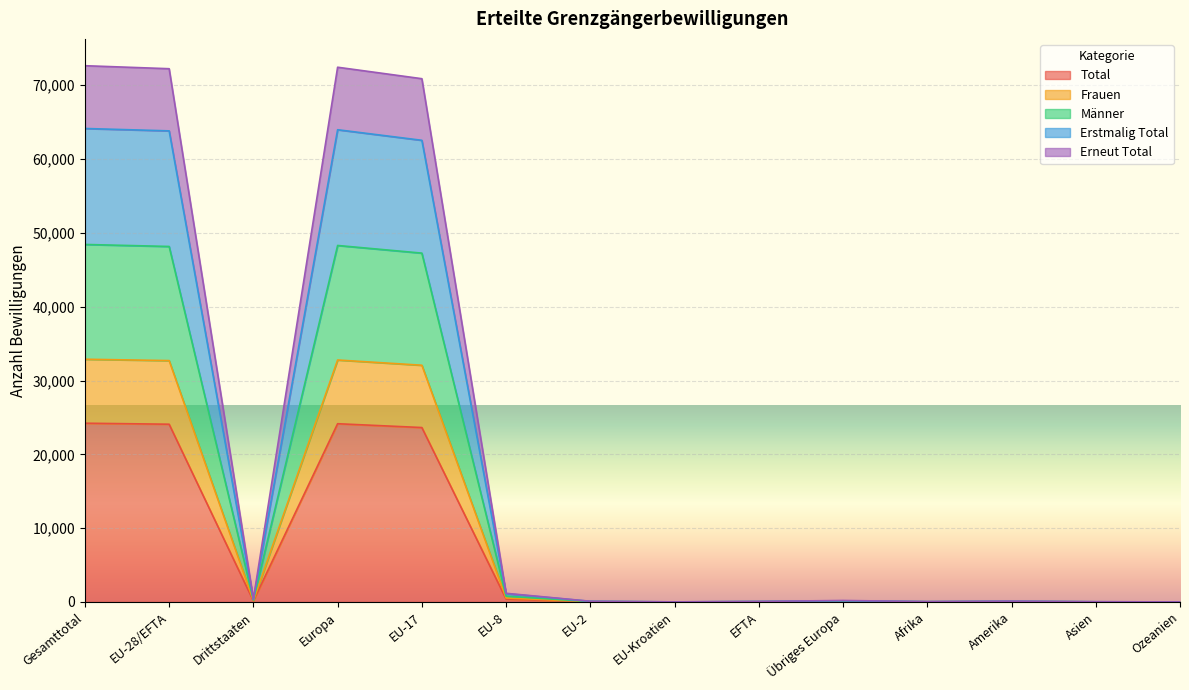

True or false: Männer has a value of 32 at EFTA.

False